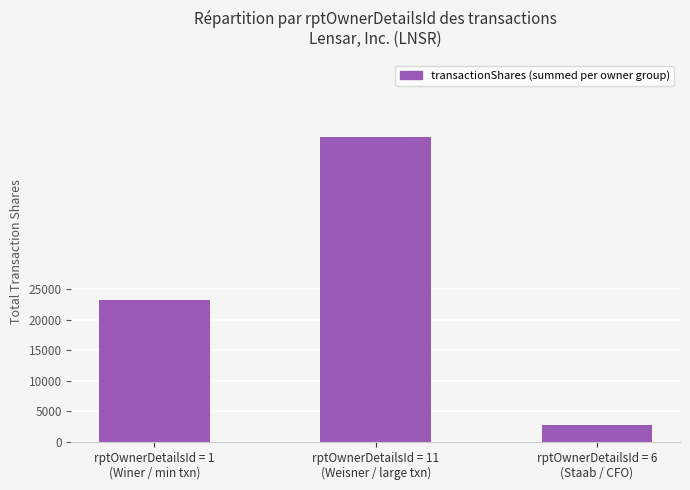

What is the difference between the maximum and minimum values?

47248